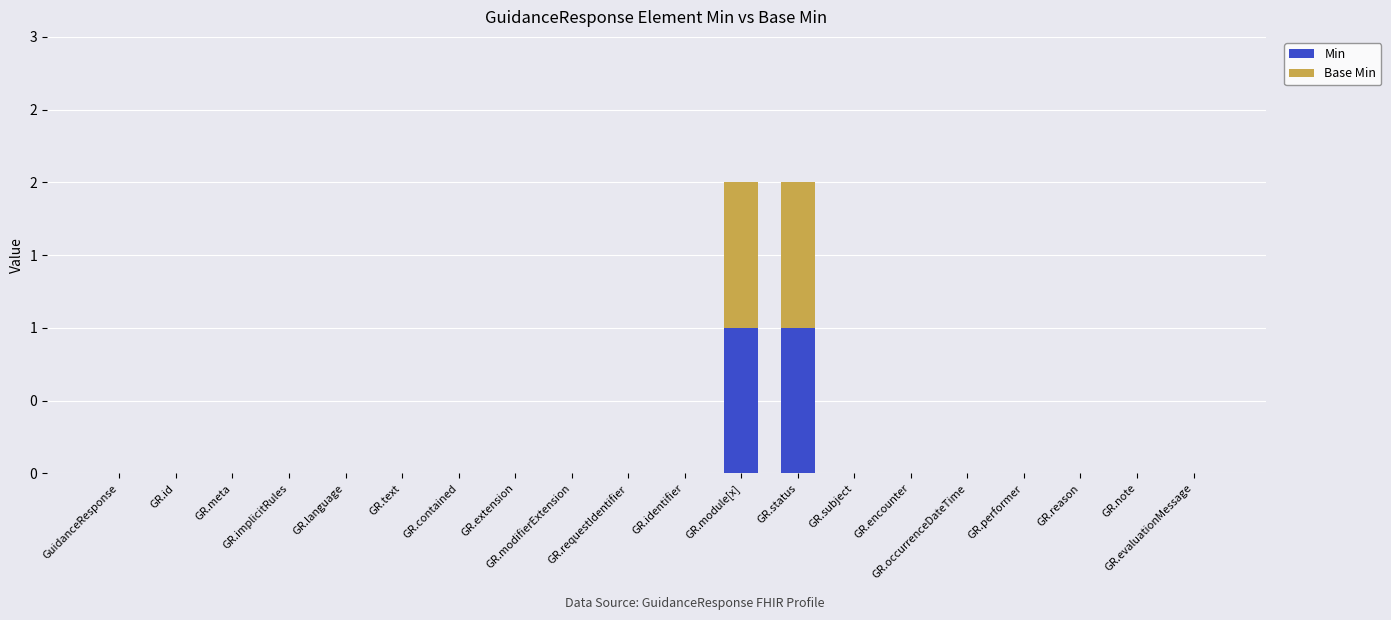

What are all the series names shown in the legend?

Min, Base Min